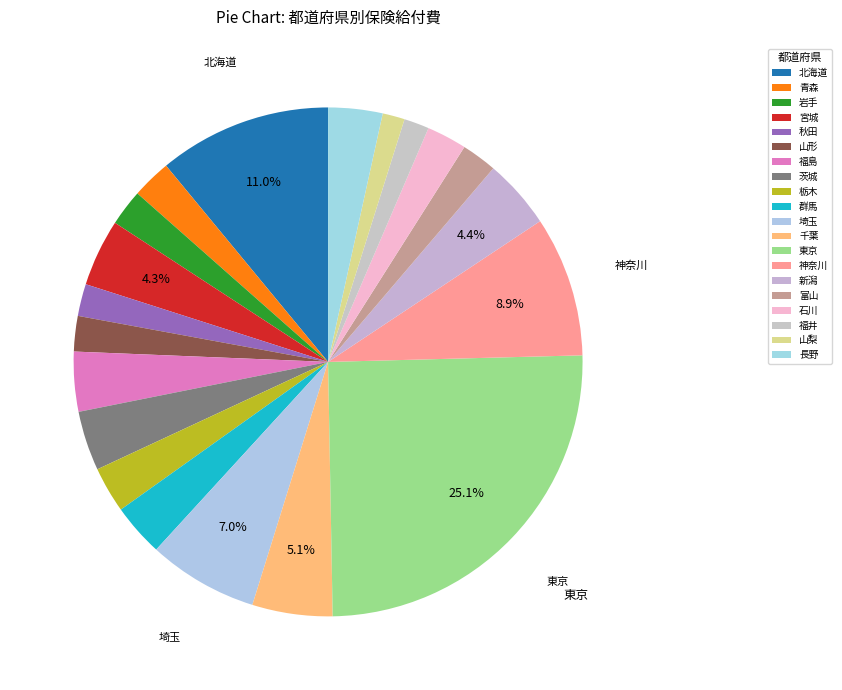

What portion of the pie excludes 栃木?

97.1%